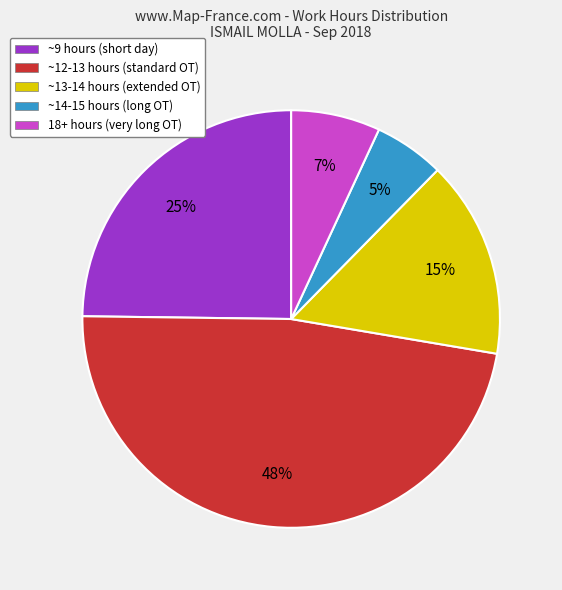

To the nearest percent, what percentage of the pie is 18+ hours (very long OT)?

7%